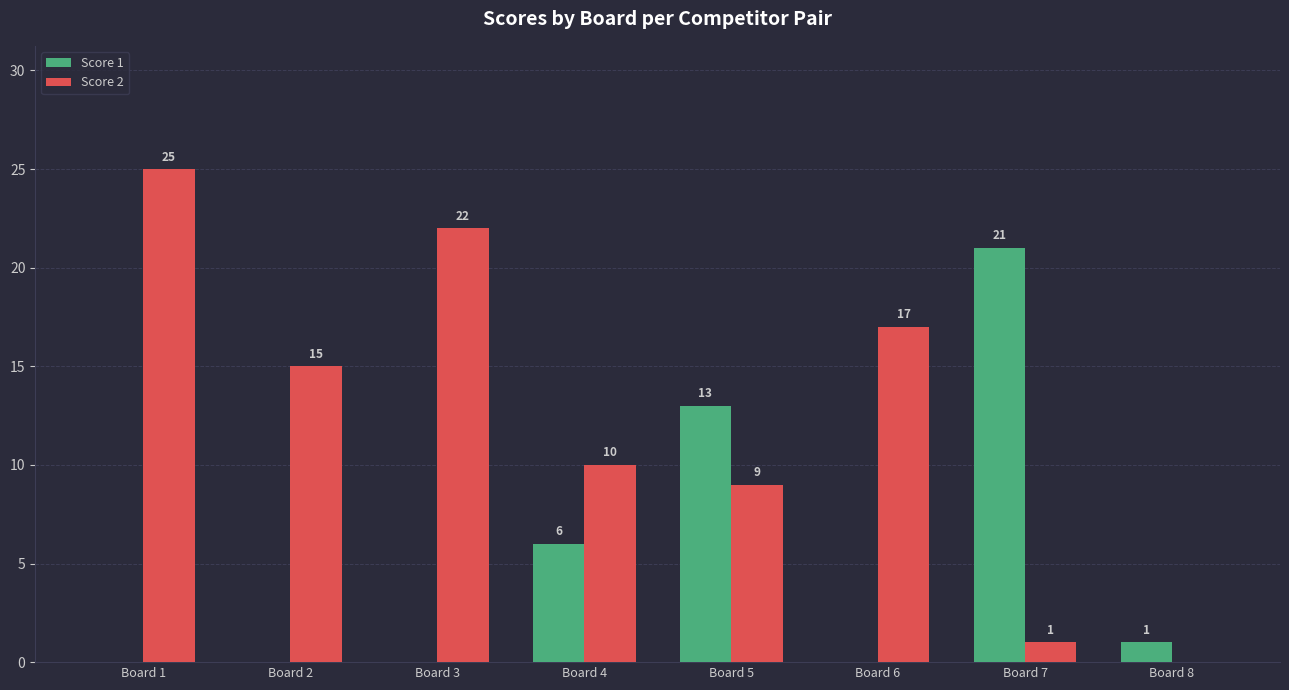

At which label does Score 1 reach its peak?

Board 7